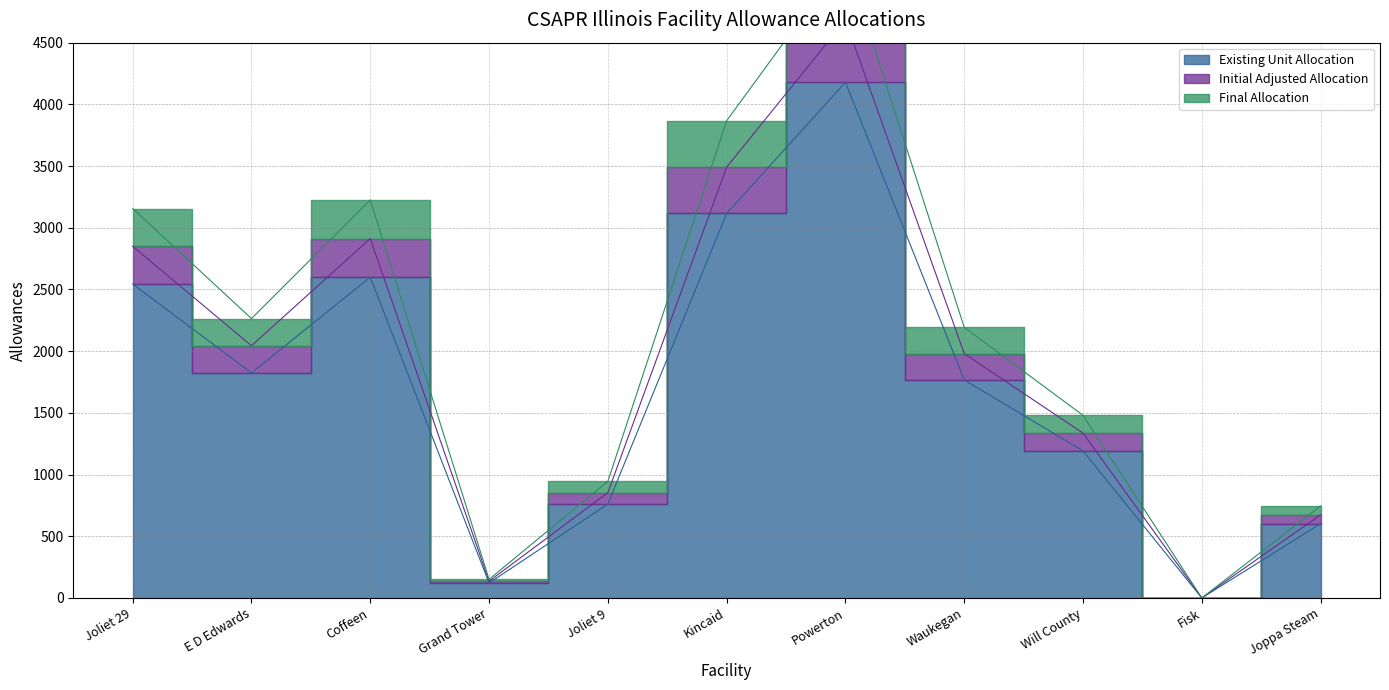

How many lines are shown in the chart?

3